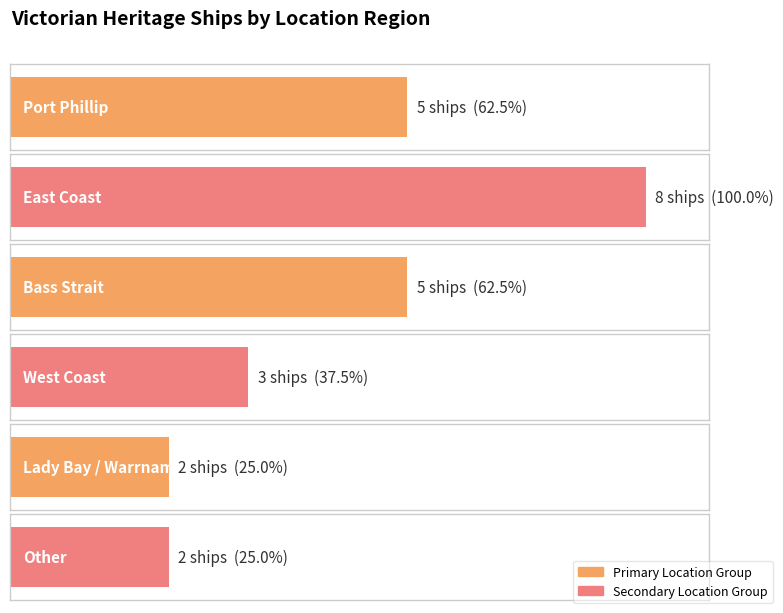

True or false: the data shows 3 at West Coast.

True